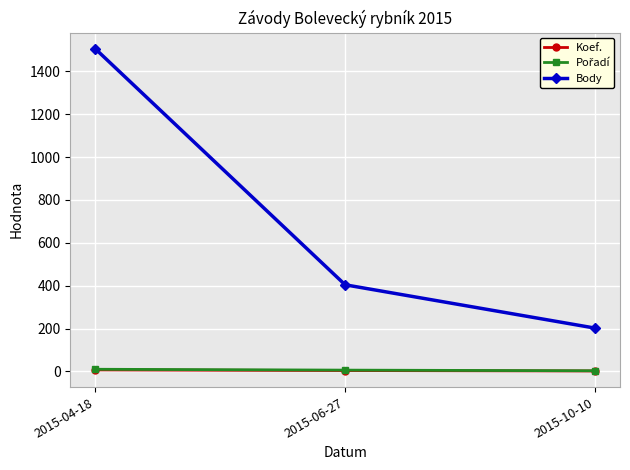

What is the difference between the Koef. values at 2015-04-18 and 2015-06-27?

3